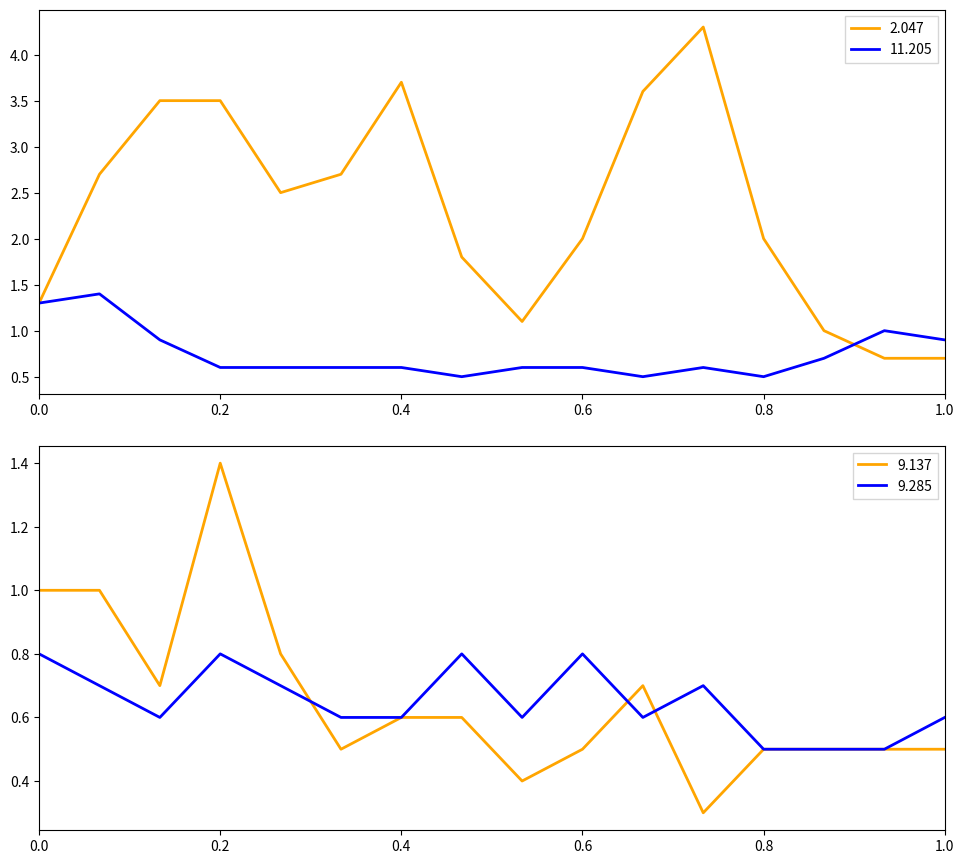

Is this an area chart (filled region under the line)?

No